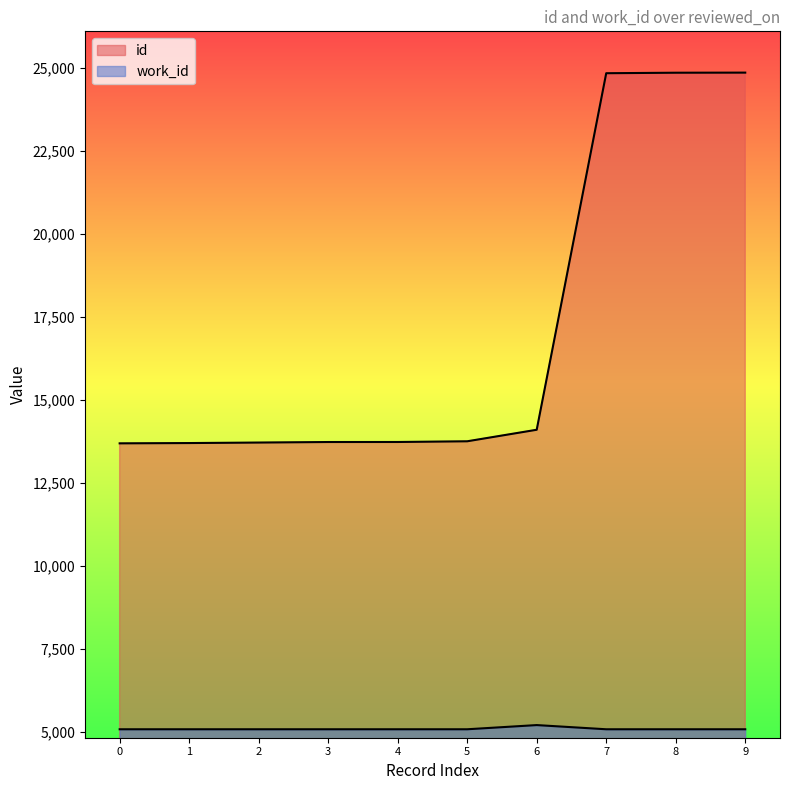

Read the id value at 2011-09-23, to the nearest 100.

13700